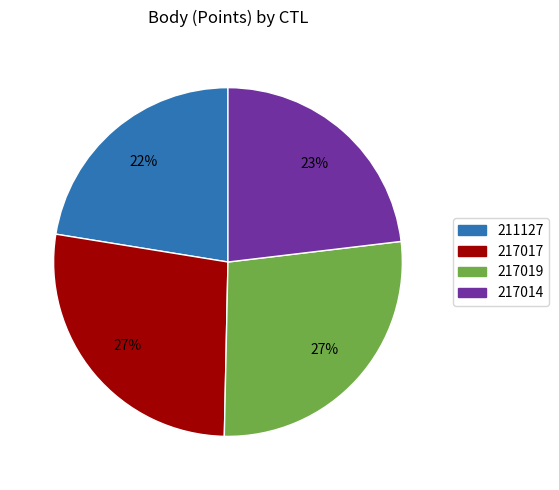

What is the ratio of the value at 217019 to the value at 217017?

1.0